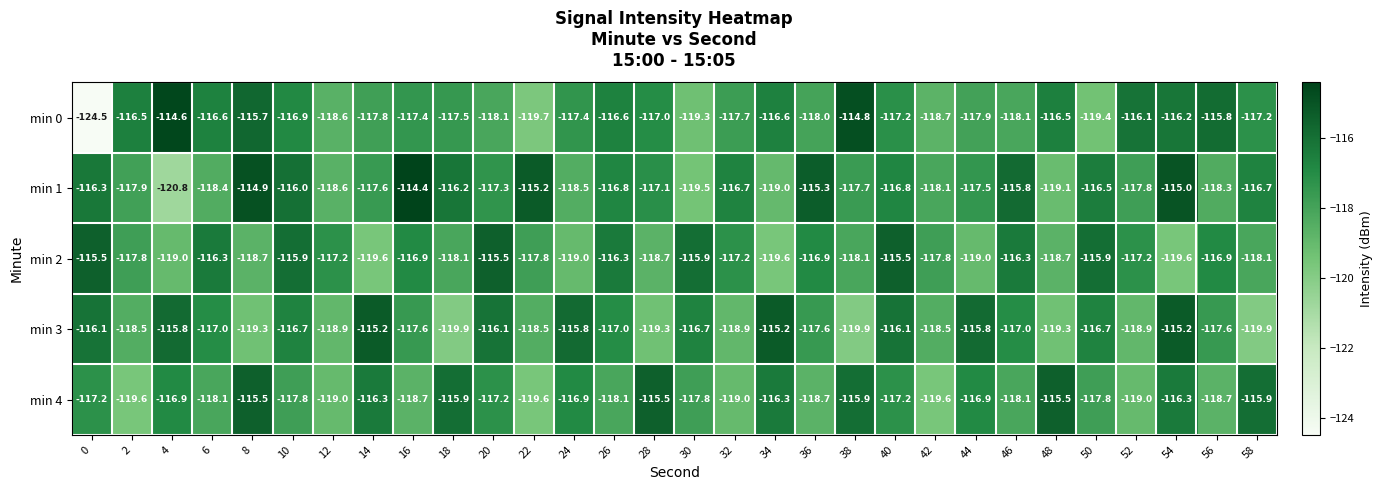

What is the sum of all min 0 values?

-3524.4